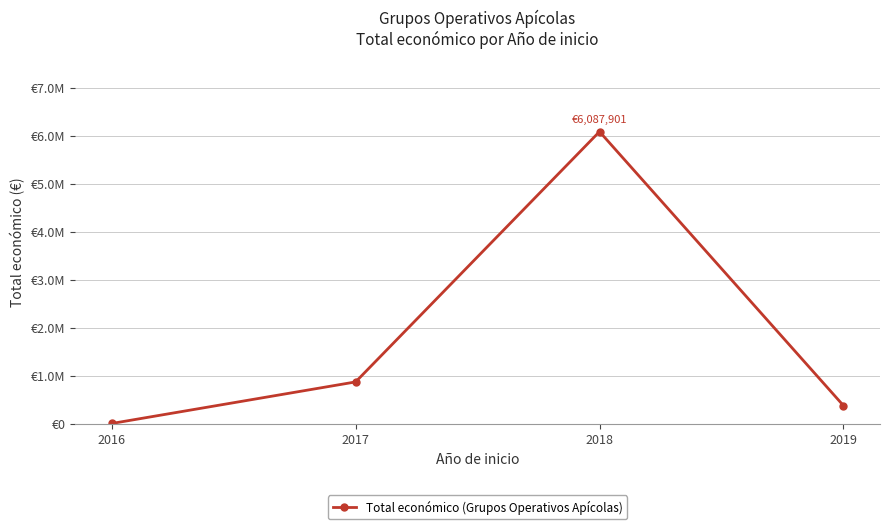

Which has a higher value, 2016 or 2017?

2017